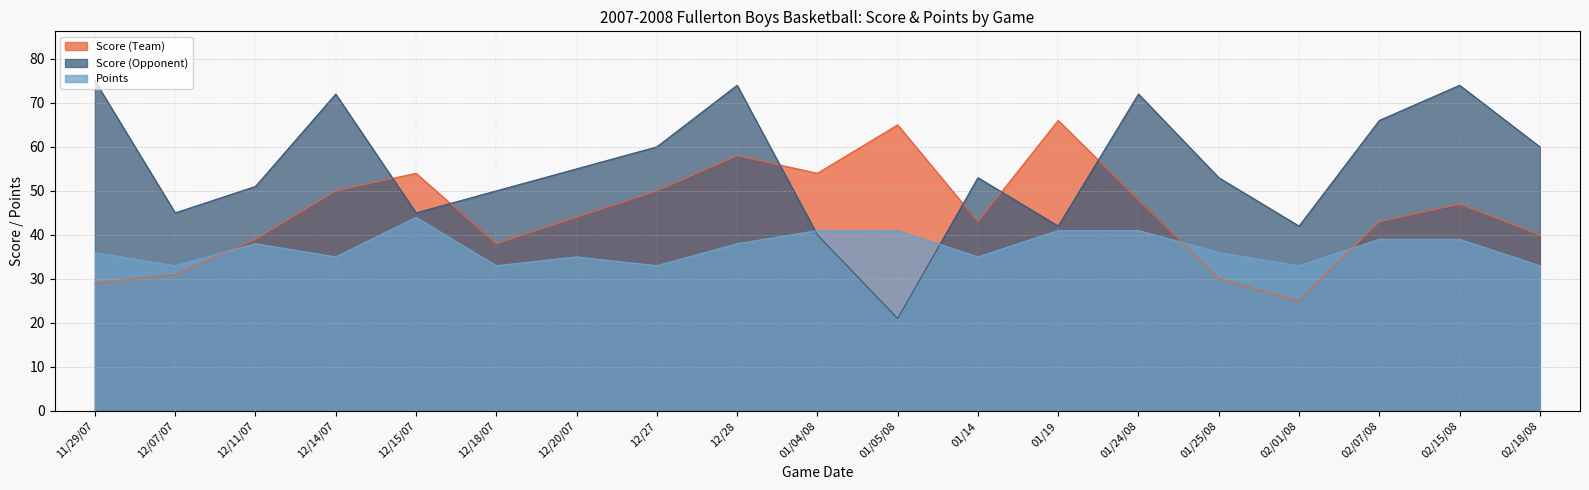

Where does the Points series first go above 36?

12/11/07